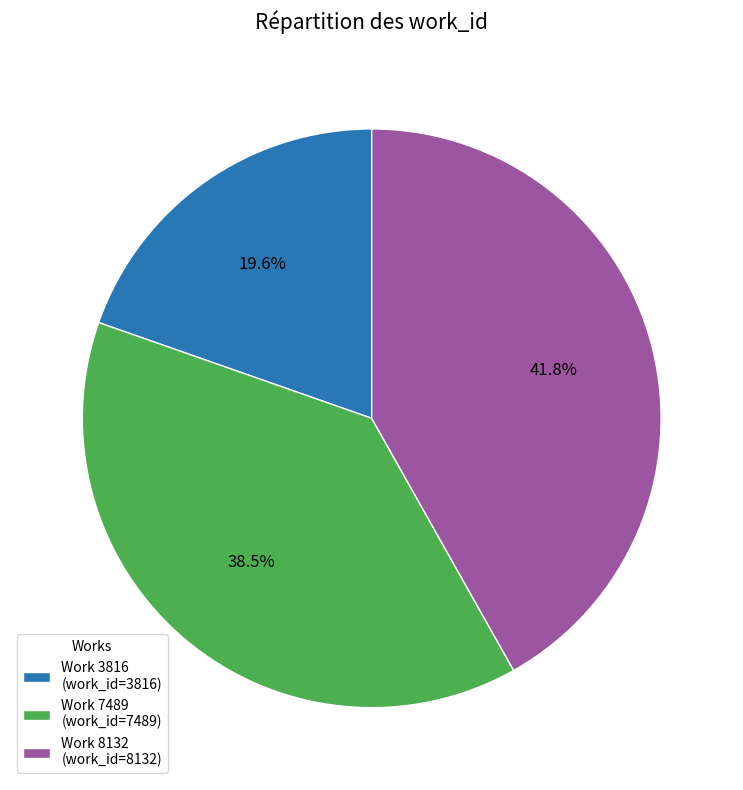

Do Work 7489 and Work 8132 together represent more than half of the pie?

Yes